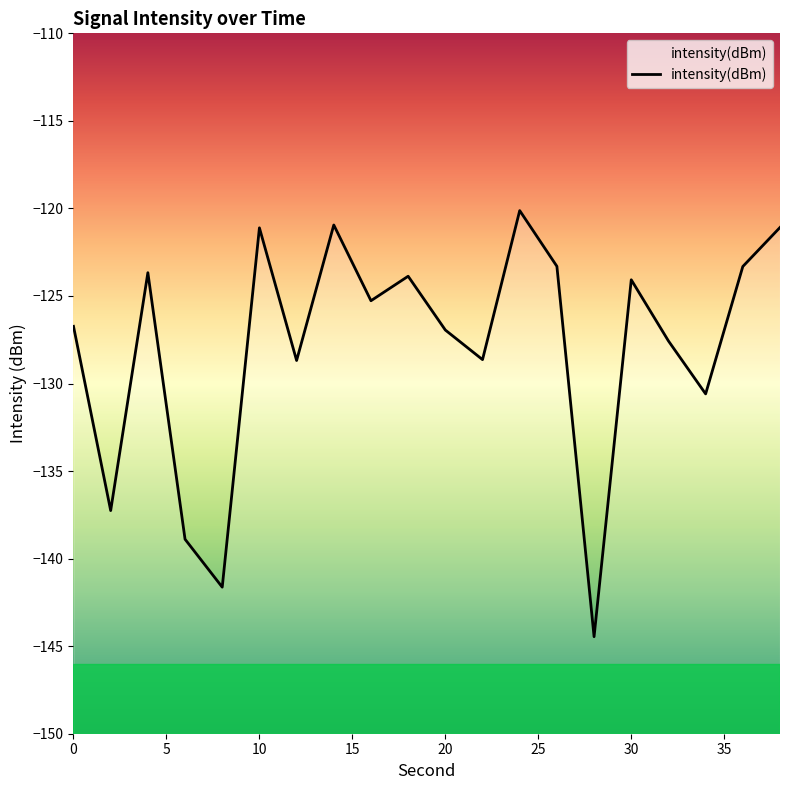

The chart shows a value of -197.5 at 4. True or false?

False